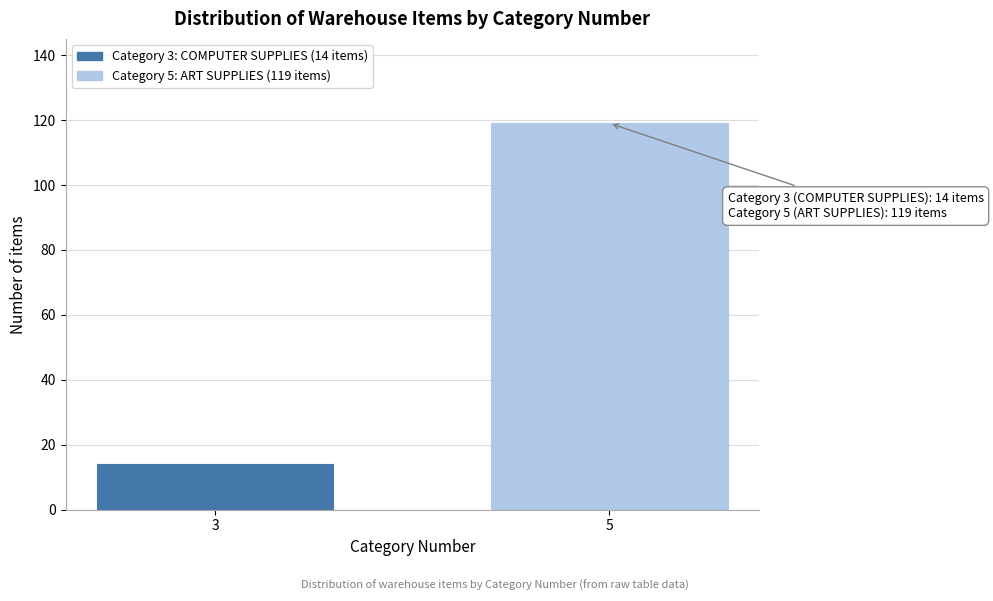

Reading left to right, what are all the values shown in this chart?

14	119